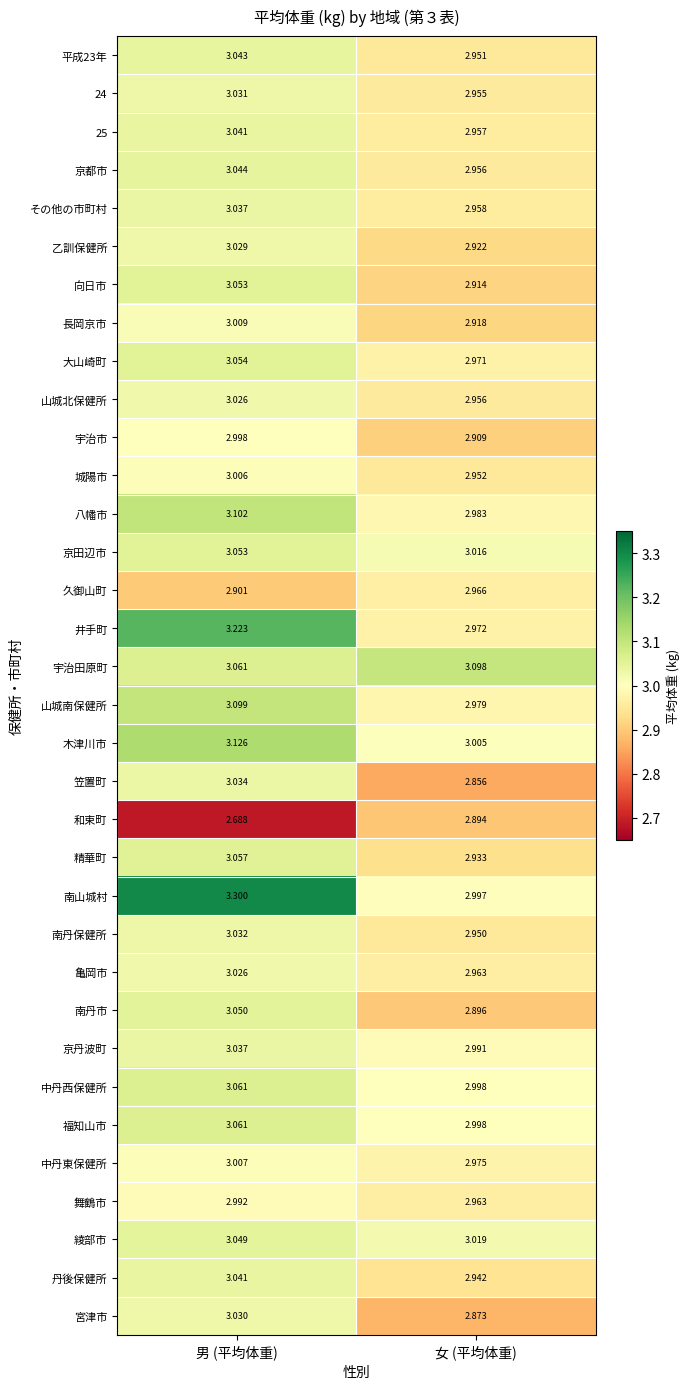

What is the maximum value shown in the chart?

3.3